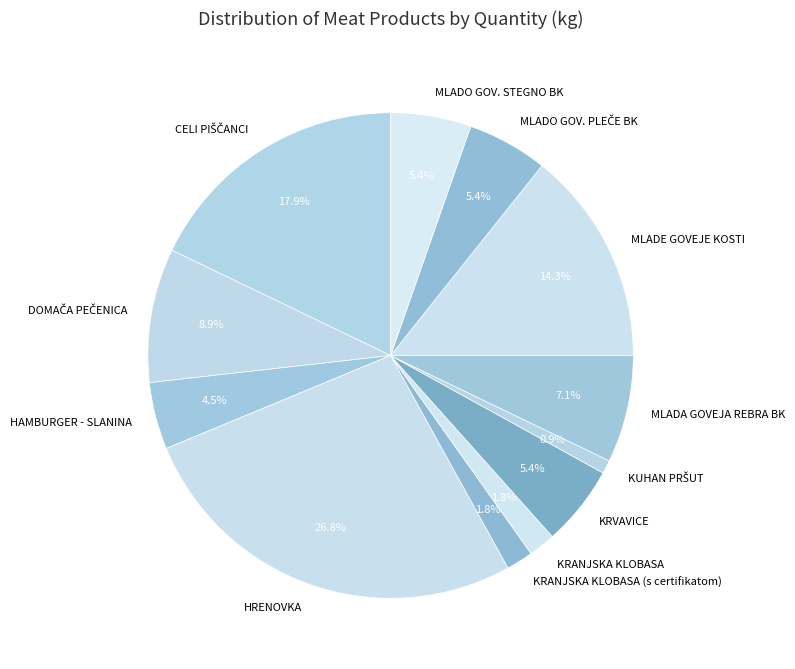

Approximately how many times larger is the value at KRANJSKA KLOBASA compared to MLADO GOV. STEGNO BK?

0.3